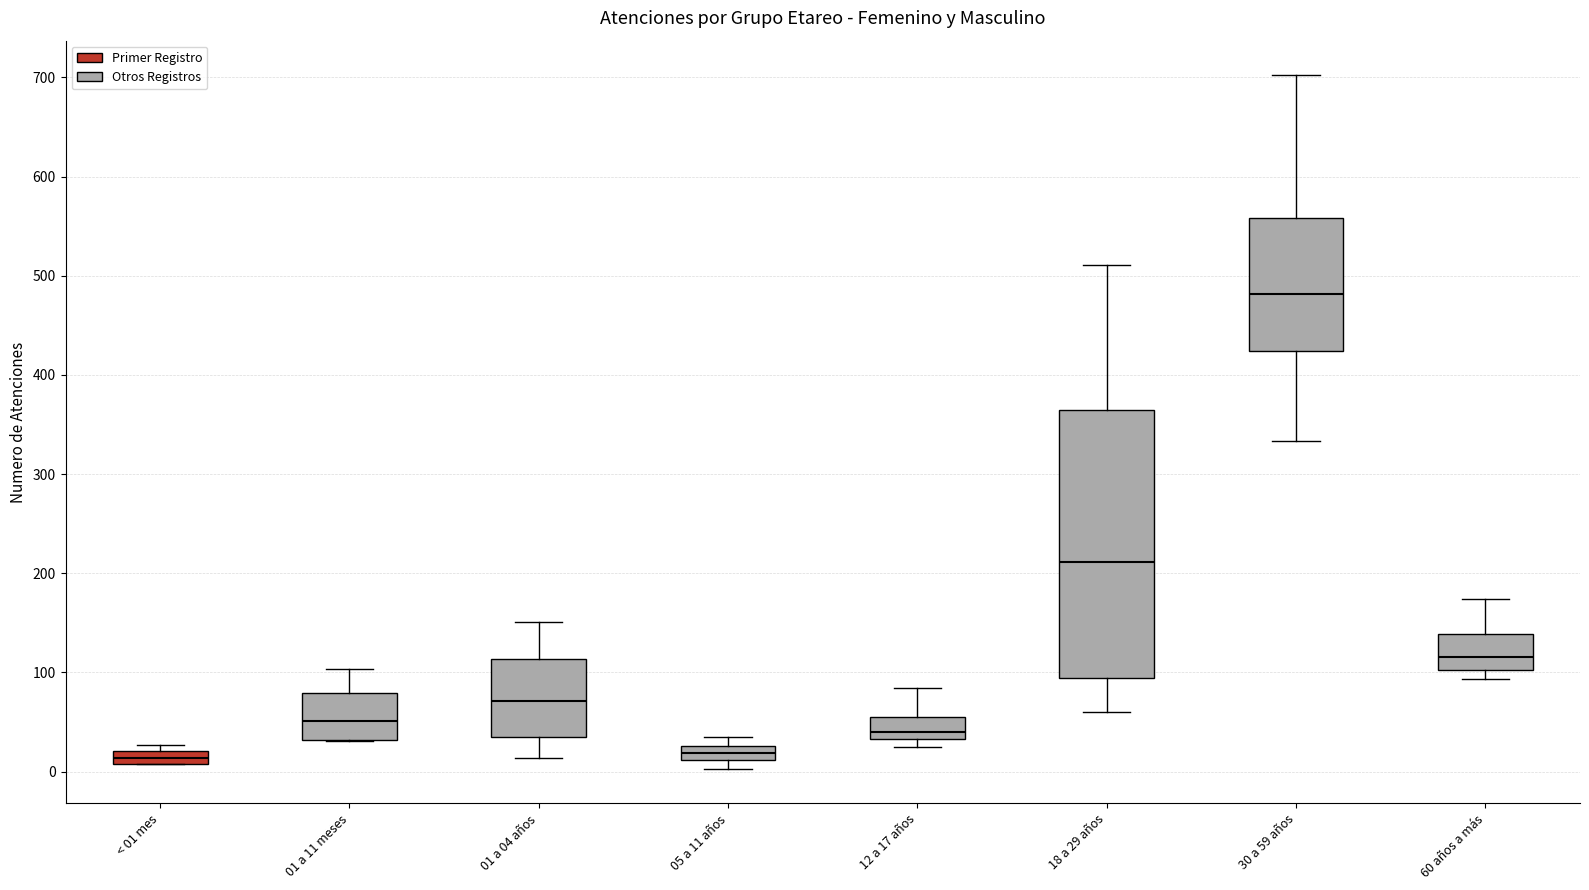

Comparing the boxes themselves (not the whiskers), which one is the tallest?

18 a 29 años